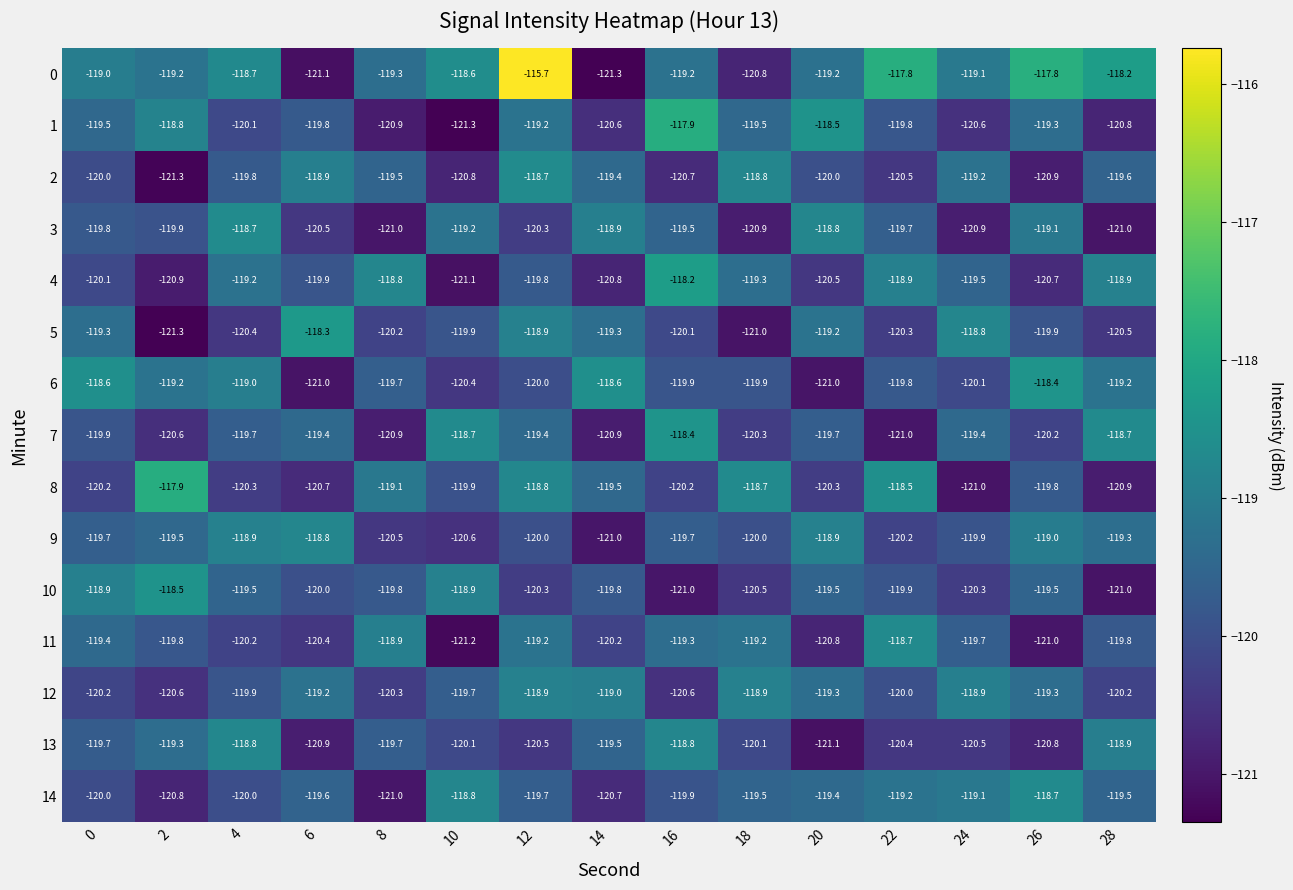

The 12 series shows -120.0 at 22. True or false?

True